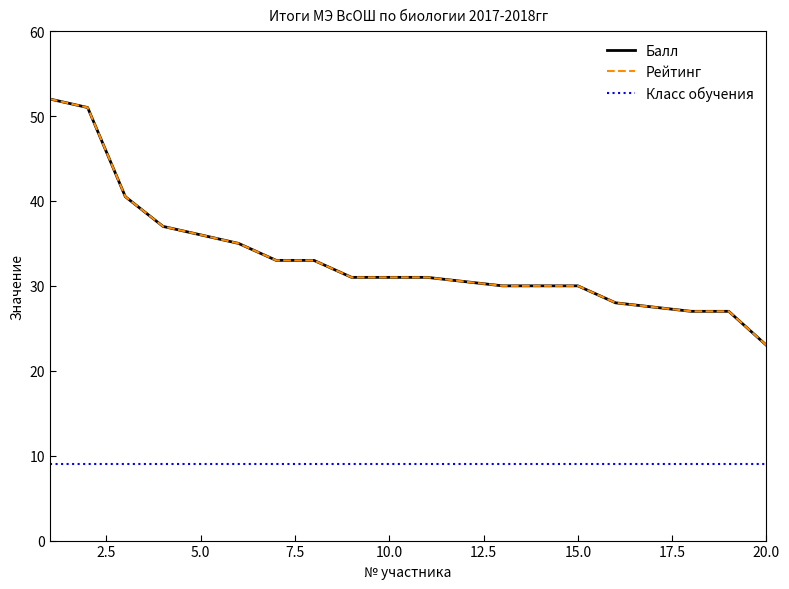

Rank the series by their maximum value, from highest to lowest.

Балл, Рейтинг, Класс обучения